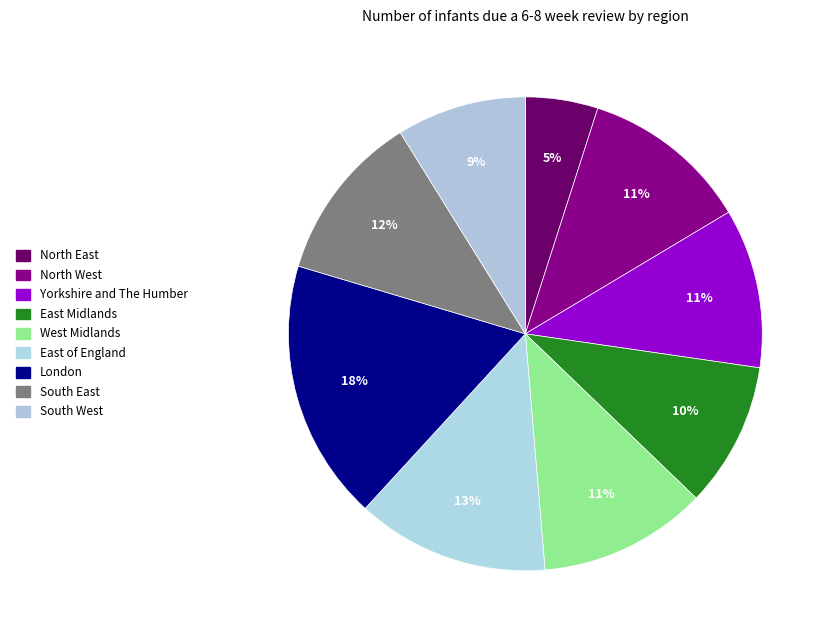

The South West slice represents 1% of the pie. True or false?

False